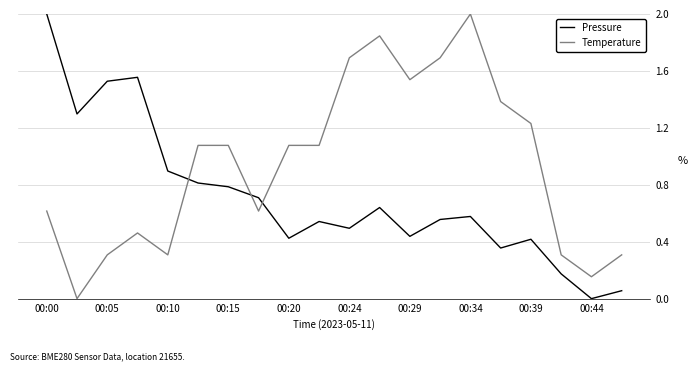

How many times do Pressure and Temperature cross each other?

3